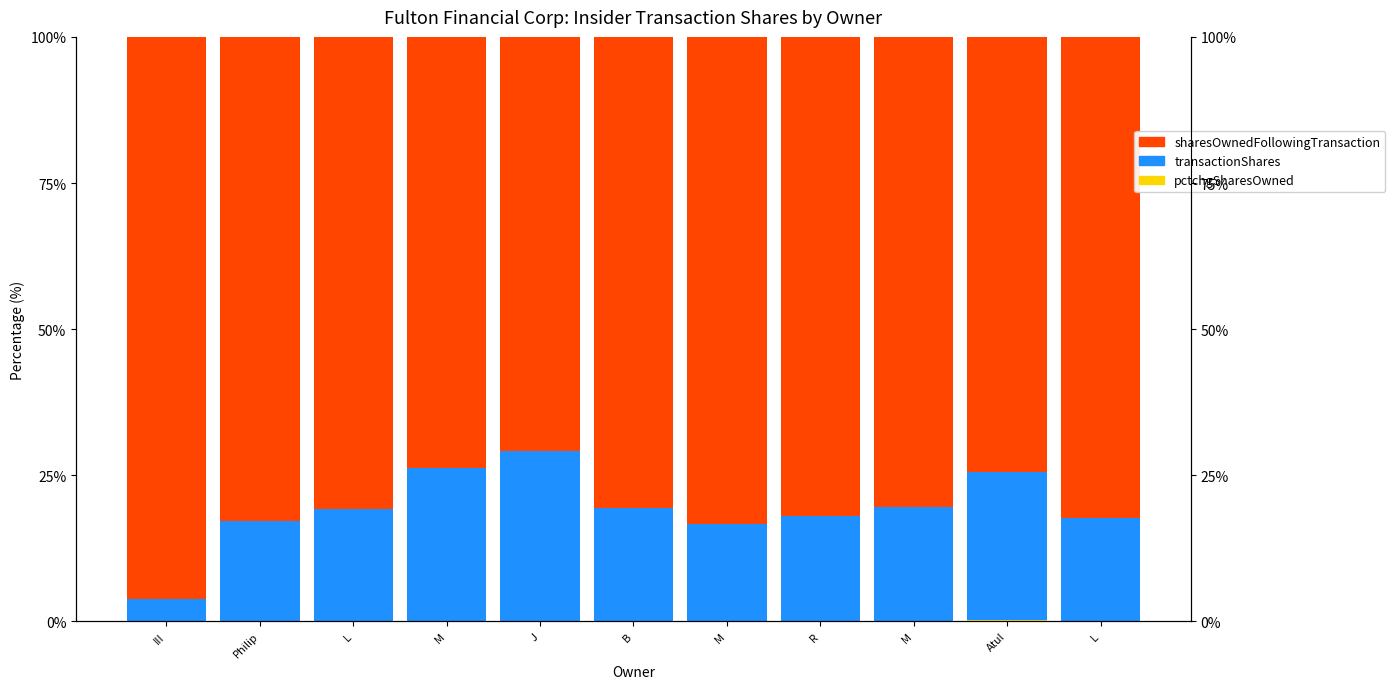

Reading right to left, extract all data points from this chart.

pctchgSharesOwned: 0.0	0.3	0.0	0.0	0.0	0.1	0.0	0.1	0.1	0.0	0.0
transactionShares: 17.6	25.3	19.5	18.1	16.6	19.3	29.1	26.3	19.1	17.2	3.8
sharesOwnedFollowingTransaction: 82.4	74.4	80.5	81.9	83.4	80.7	70.9	73.7	80.8	82.8	96.2